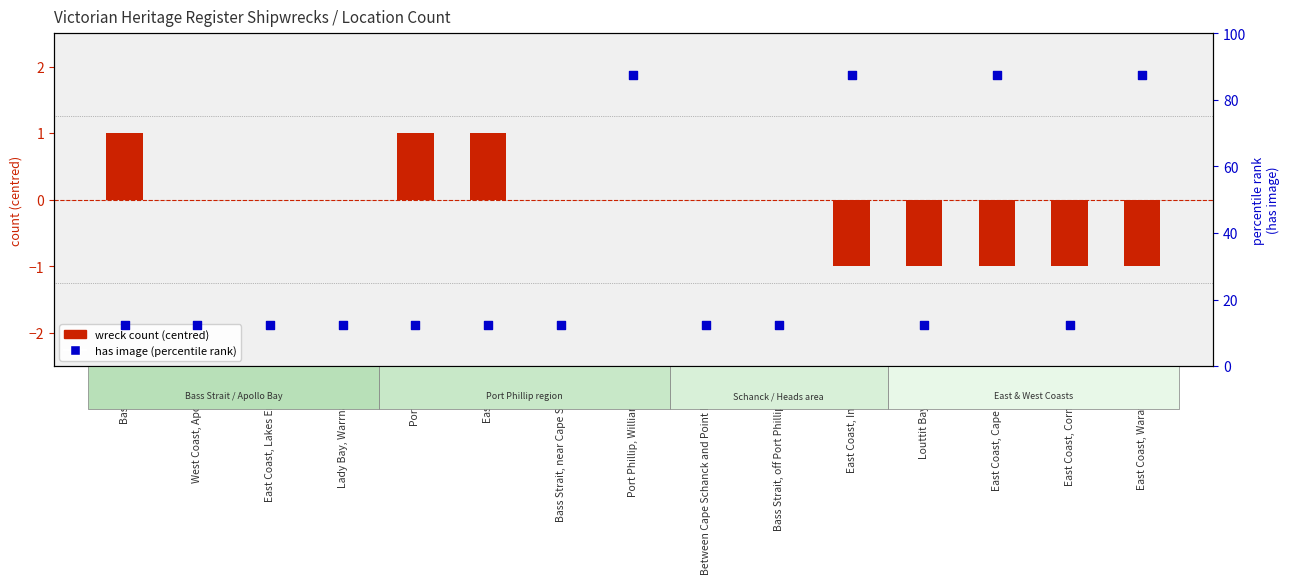

Which series has the largest total across all categories?

has image (percentile)